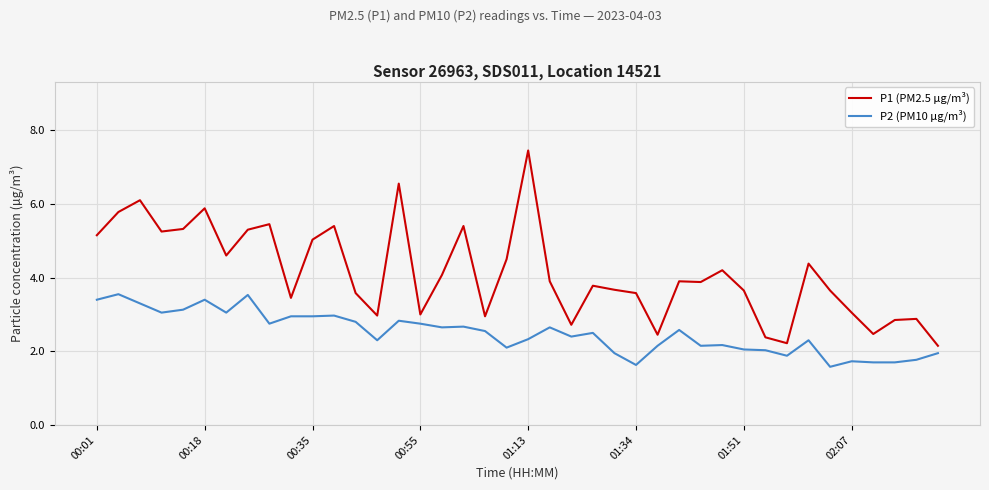

Which series has the widest spread of values?

P1 (PM2.5 µg/m³)